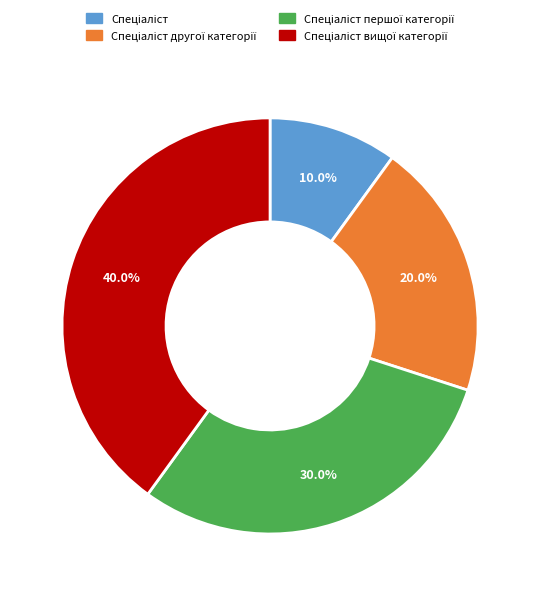

Does any single category account for the majority?

No